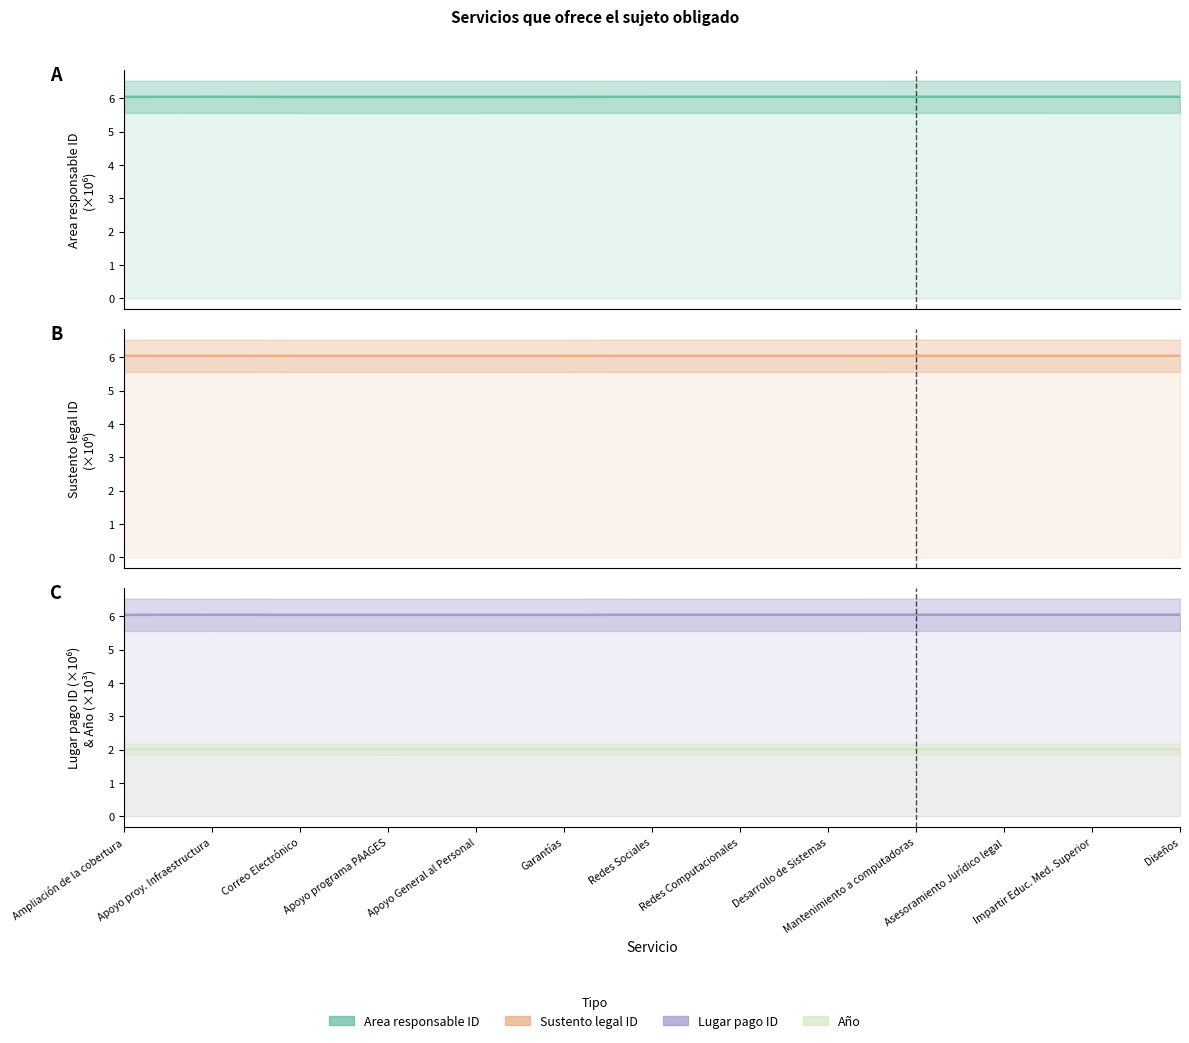

At which category does col_16 (Lugar pago ID) (line) reach its first local peak?

Apoyo proy. Infraestructura